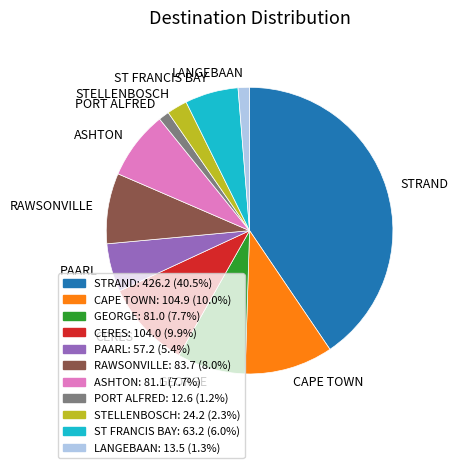

Is there a majority slice in this chart?

No